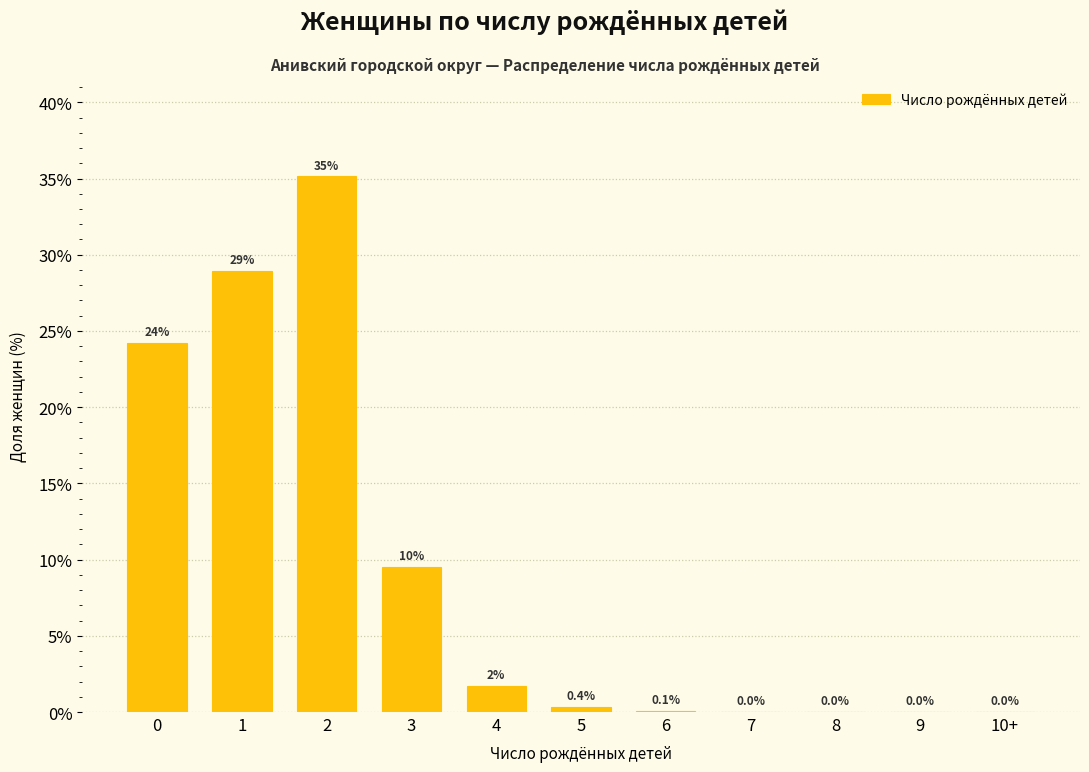

Between 3 and 4, which is larger?

3